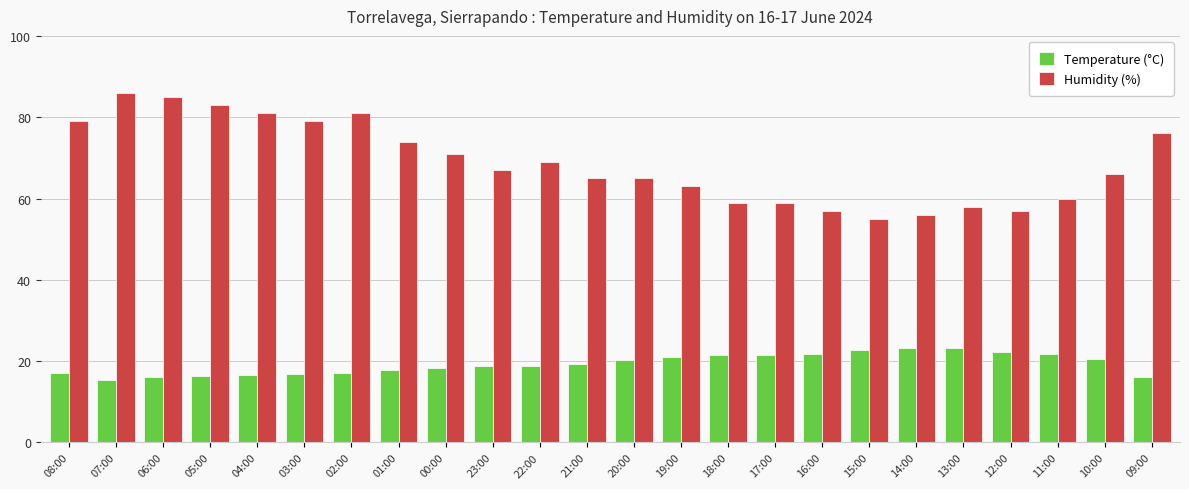

At how many categories does at least one series exceed 25?

24